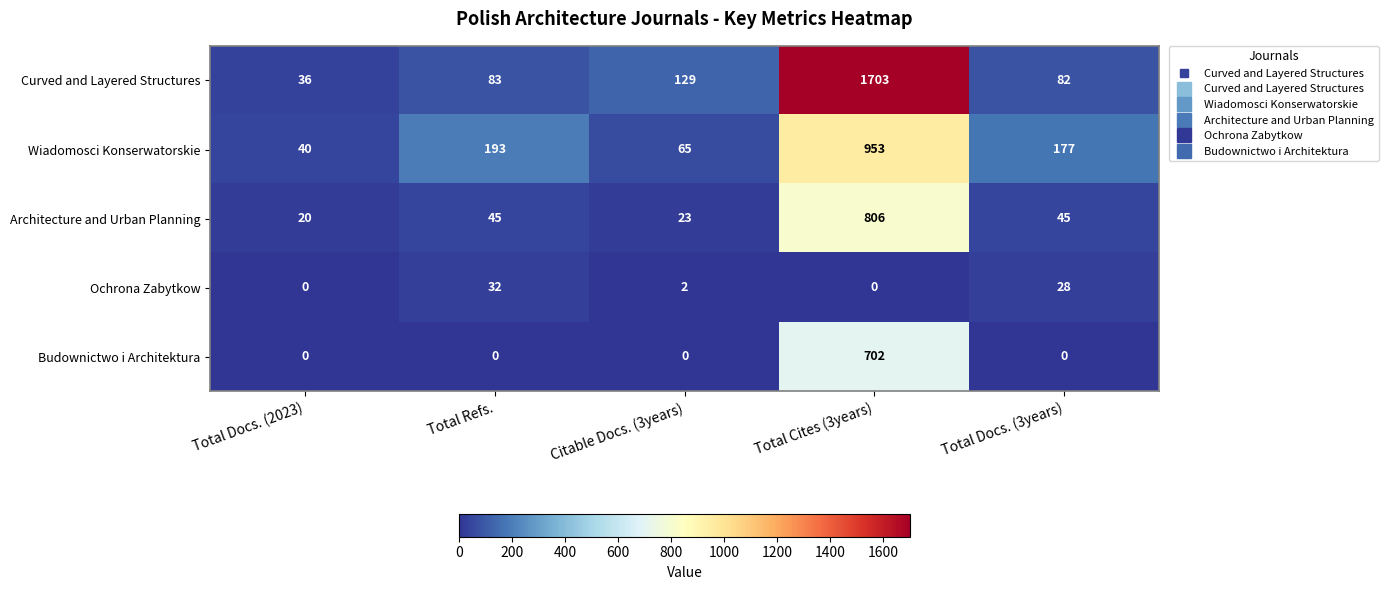

How many series are shown in this chart?

5